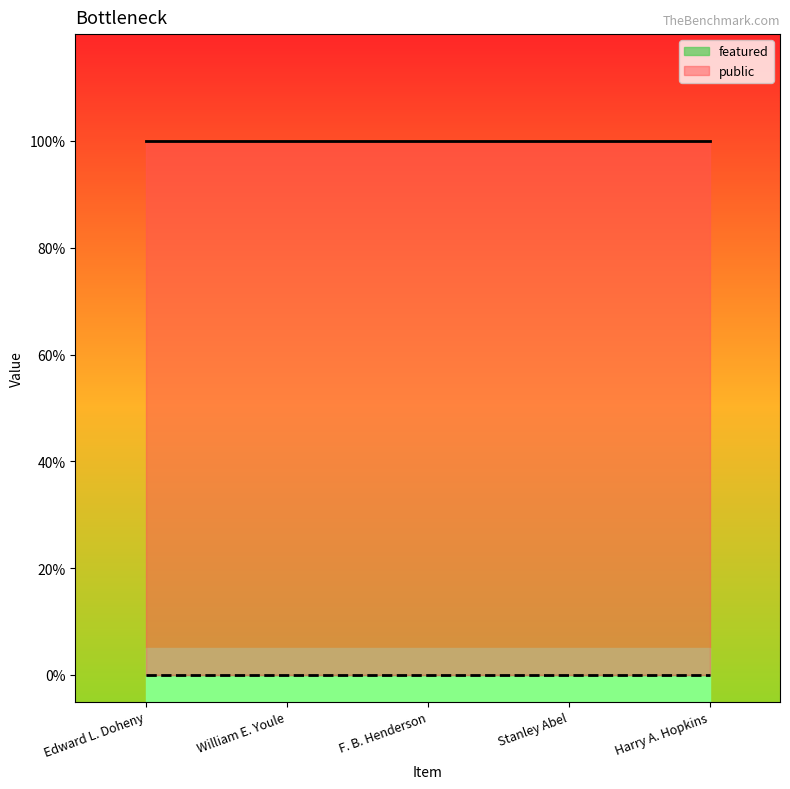

The featured series shows 0 at F. B. Henderson. True or false?

True